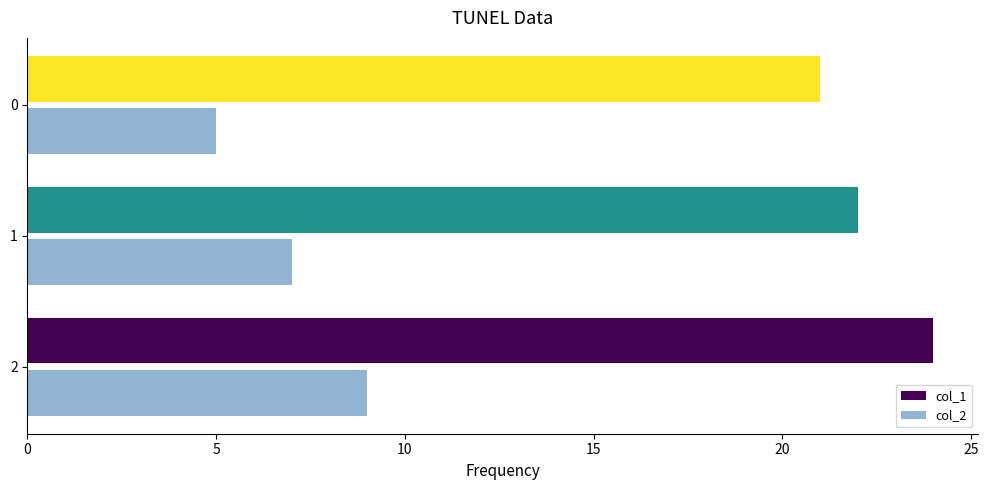

Which label corresponds to the smallest value in the chart?

0